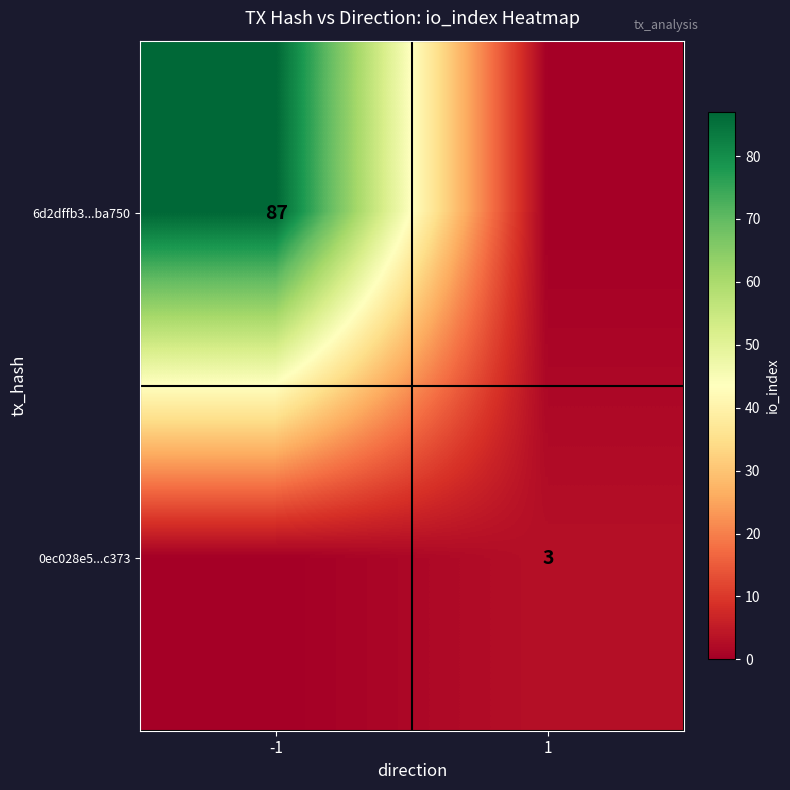

True or false: 0ec028e5...c373 has a value of 3 at 1.

True